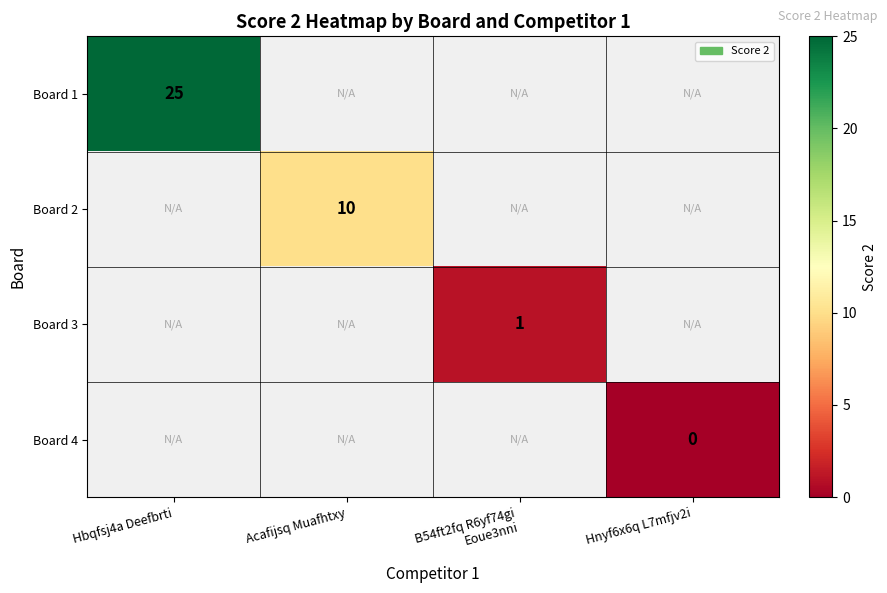

The value of Board 2 at Acafijsq Muafhtxy is 10. True or false?

True